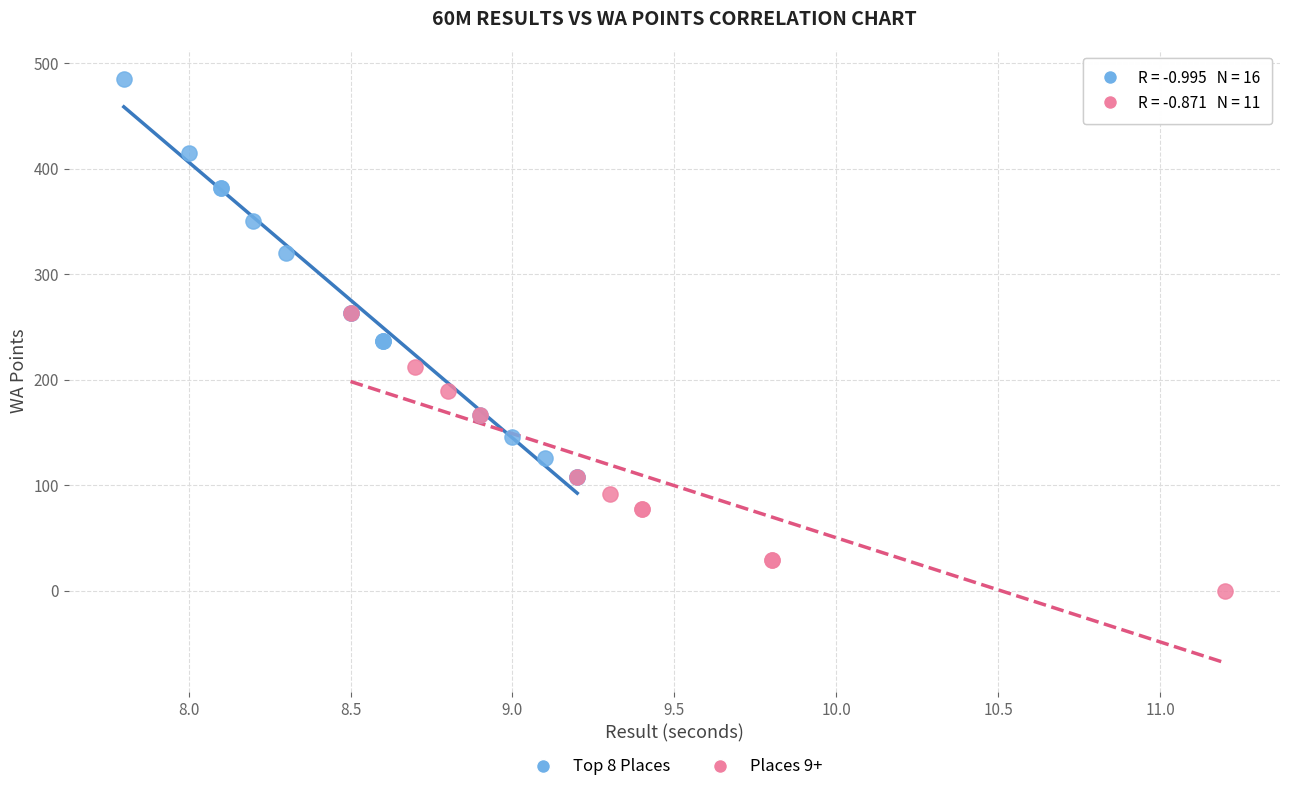

Which series has the largest Y range (max minus min)?

Top 8 Places